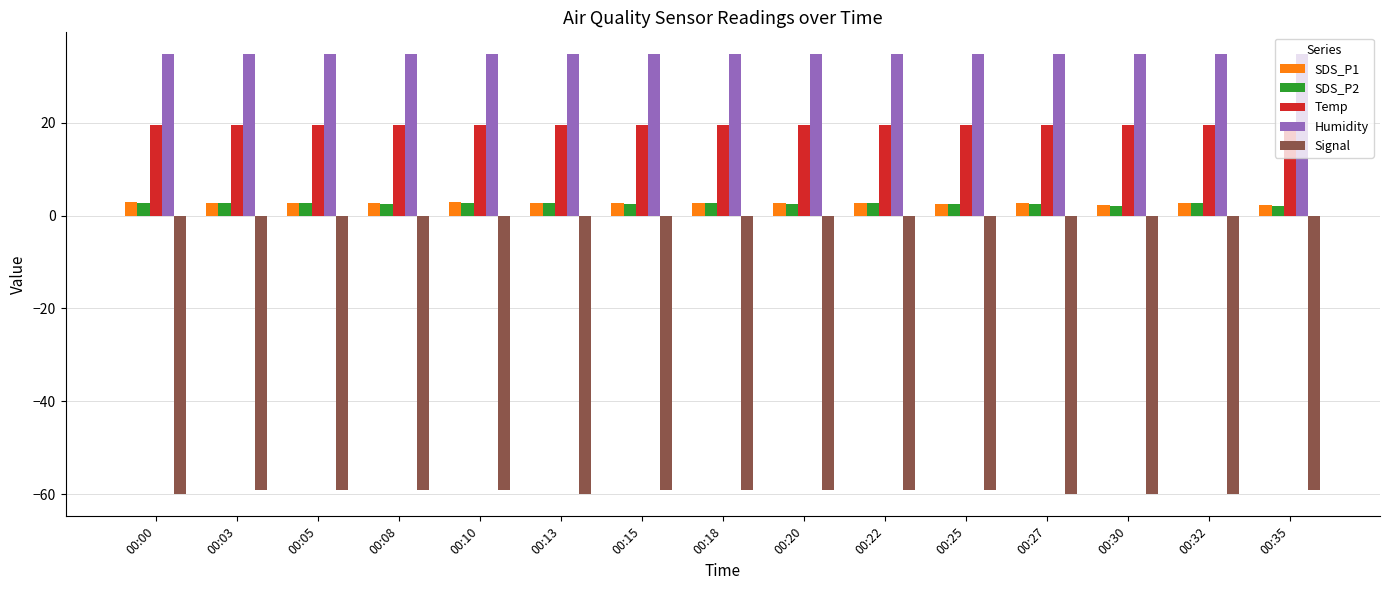

The value of Humidity at 00:27 is 34.7. True or false?

True